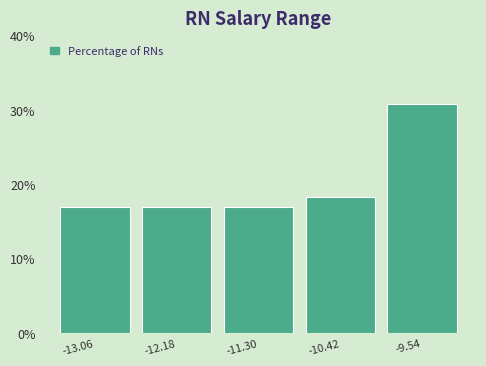

Reading left to right, list every bar in this chart as the range it spans on the x-axis followed by its height. Neither the bar edges nor the heights are printed on the chart, so give them approximately, as read against the axes.

-13.50 to -12.62: 17
-12.62 to -11.74: 17
-11.74 to -10.86: 17
-10.86 to -9.98: 18
-9.98 to -9.10: 31